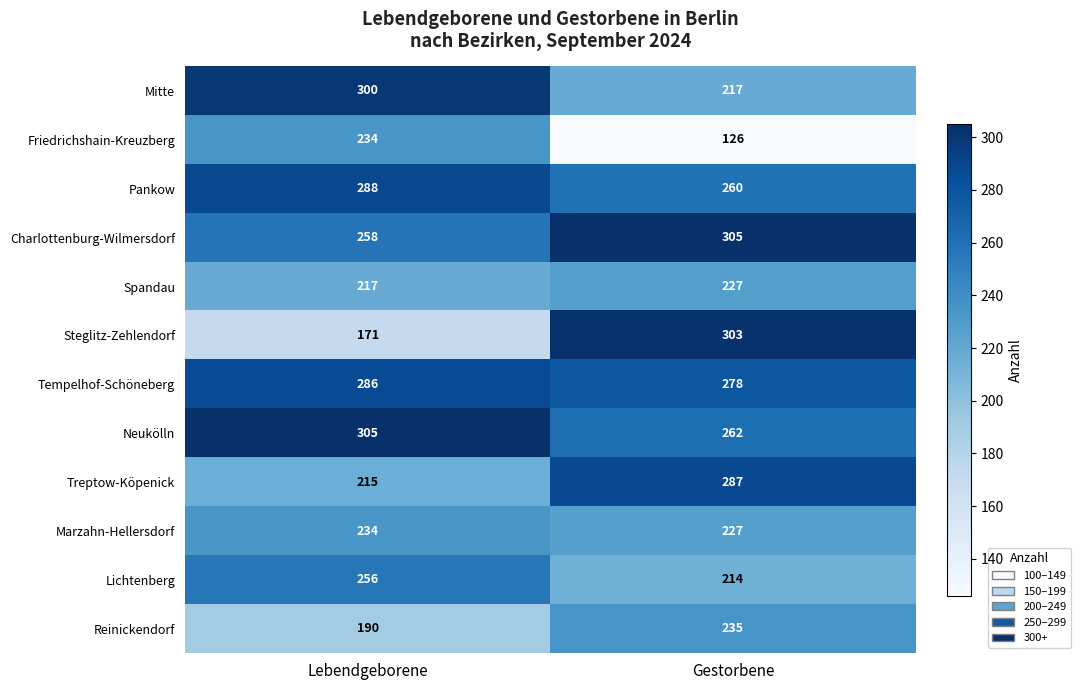

Read the Pankow value at Gestorbene.

260